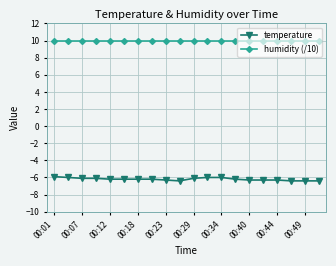

Reading left to right, transcribe all the data shown in this chart.

temperature: -5.9	-6.0	-6.1	-6.1	-6.2	-6.2	-6.2	-6.2	-6.3	-6.4	-6.1	-6.0	-6.0	-6.2	-6.3	-6.3	-6.3	-6.4	-6.4	-6.4
humidity (/10): 10.0	10.0	10.0	10.0	10.0	10.0	10.0	10.0	10.0	10.0	10.0	10.0	10.0	10.0	10.0	10.0	10.0	10.0	10.0	10.0